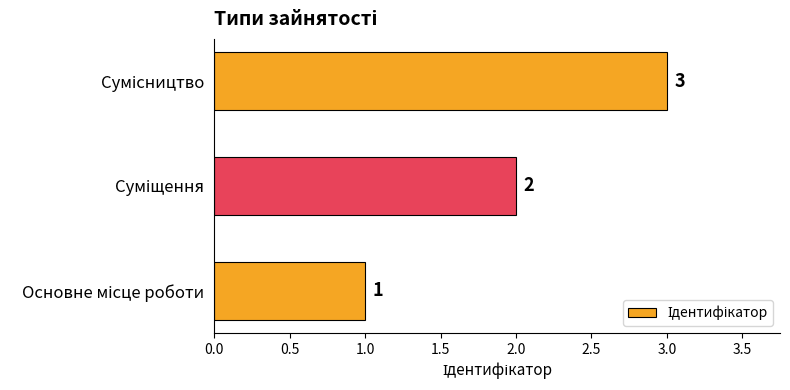

What is the greatest value displayed?

3